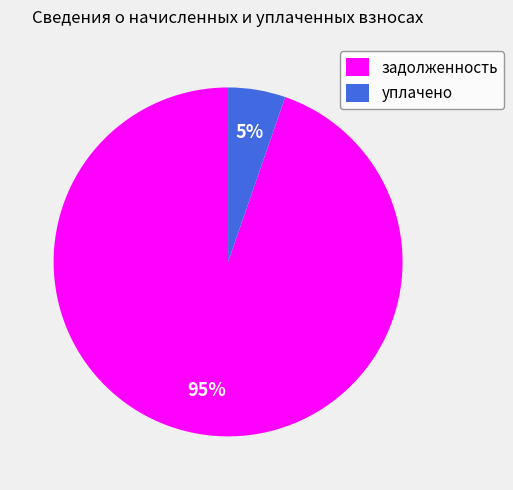

Do уплачено and задолженность together represent more than half of the pie?

Yes